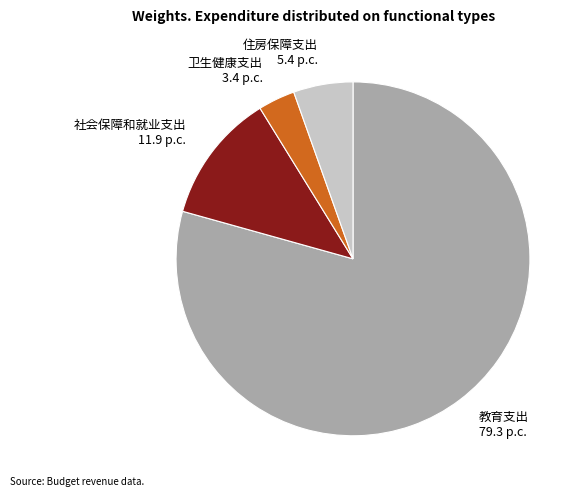

Does any single category account for the majority?

Yes